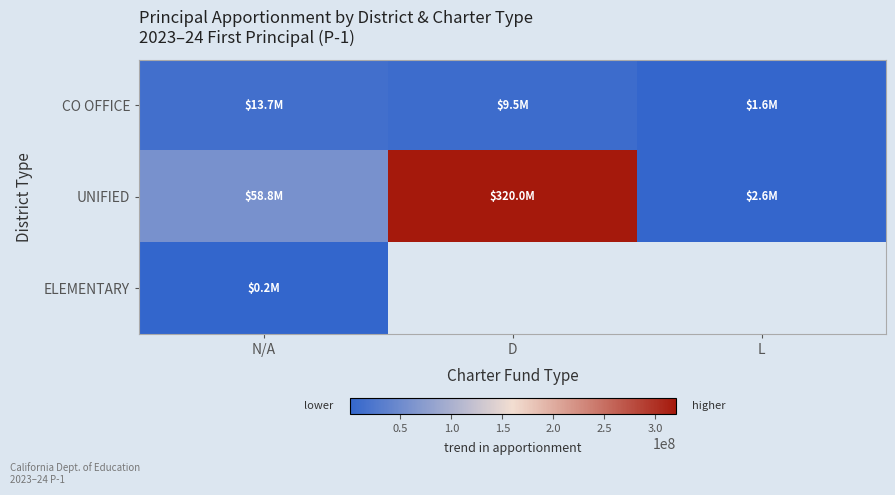

Where is ELEMENTARY nearest to the value 200562?

N/A